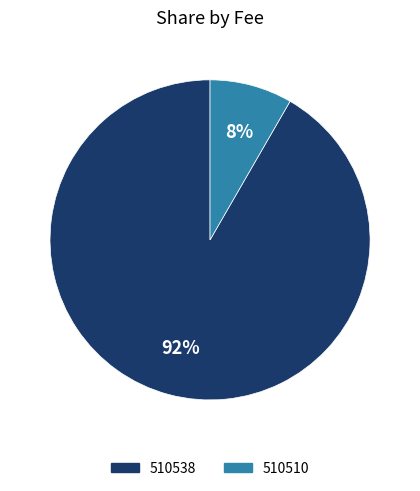

Between 510510 and 510538, which is larger?

510538